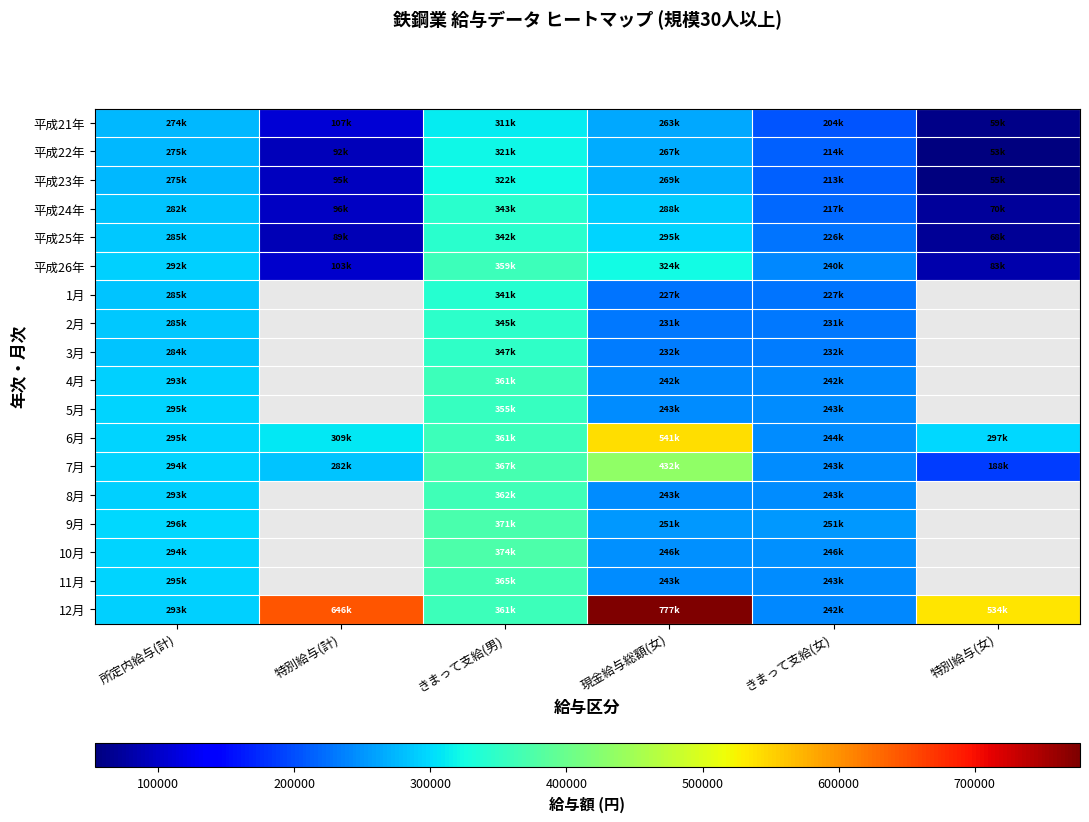

What is the difference between the highest and lowest values at 所定内給与(計)?

22549.0